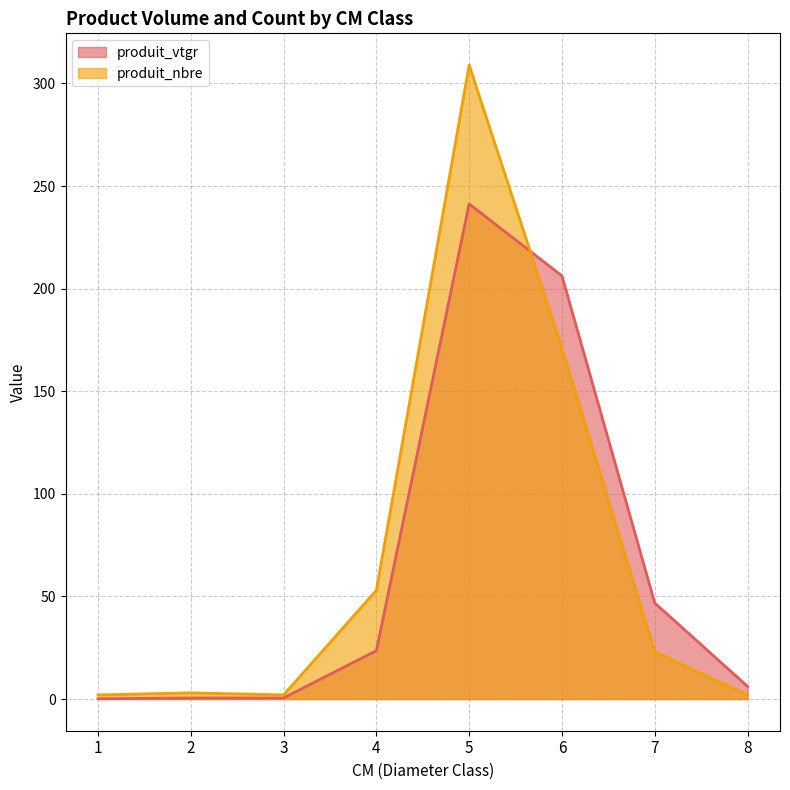

Which series has the largest range (max minus min)?

produit_nbre